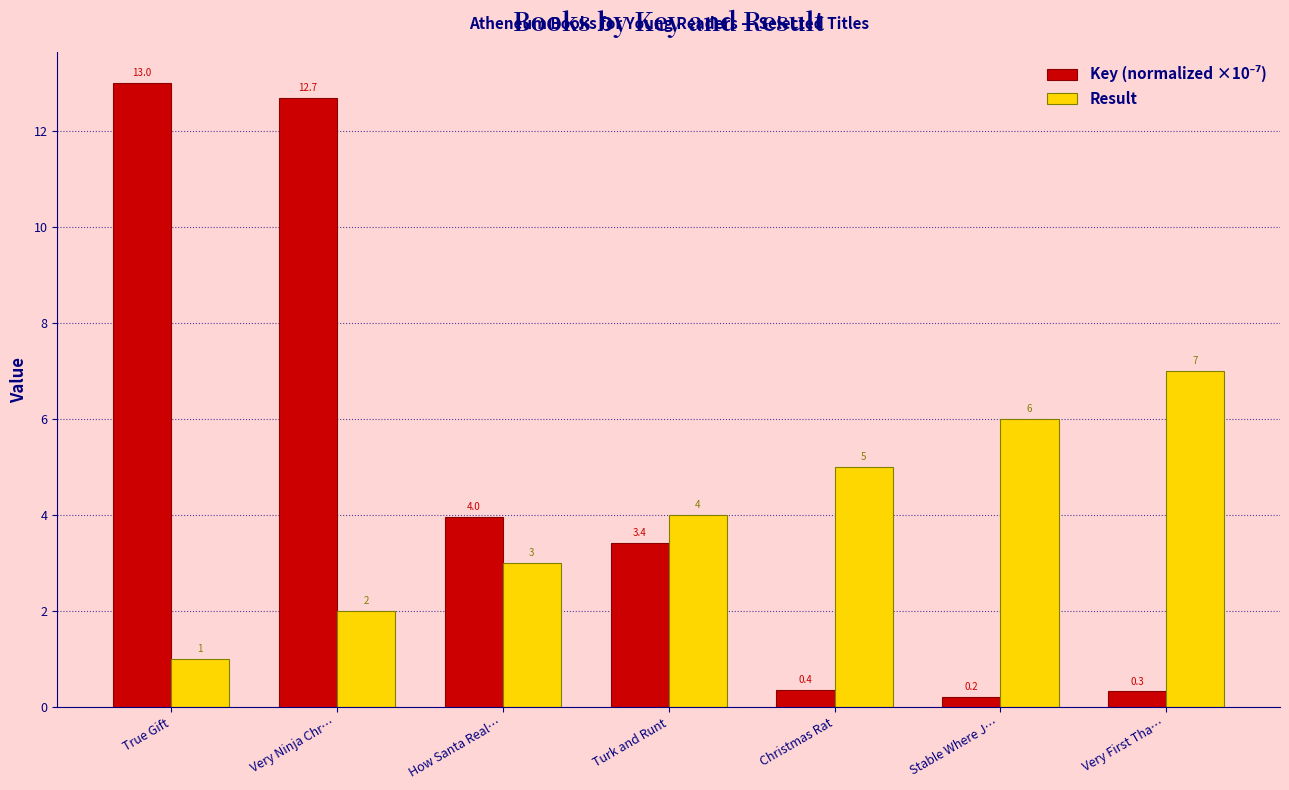

Which series changed the most between True Gift and Very Ninja Chr…?

Result